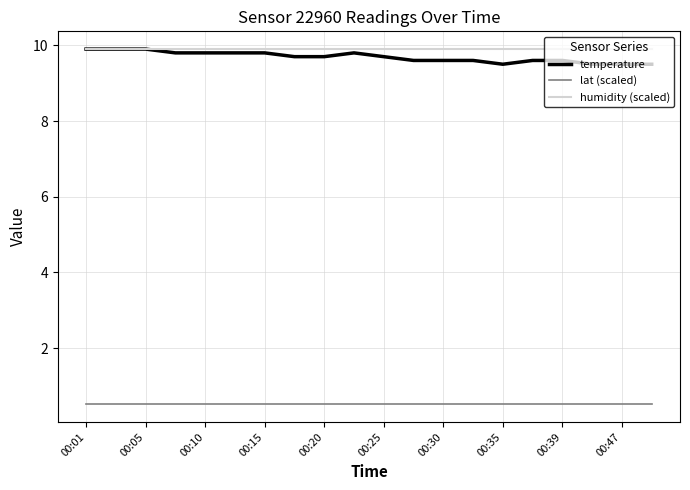

True or false: temperature and lat (scaled) cross at least once.

False